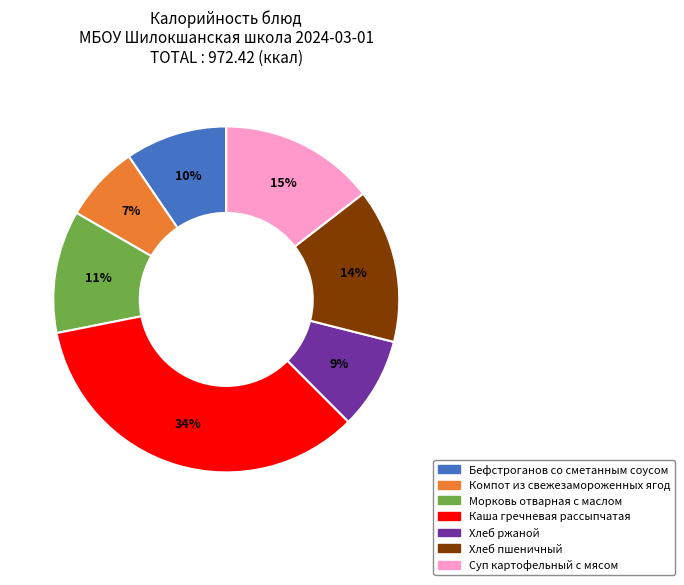

Combined, do Морковь отварная с маслом and Каша гречневая рассыпчатая account for over 50%?

No